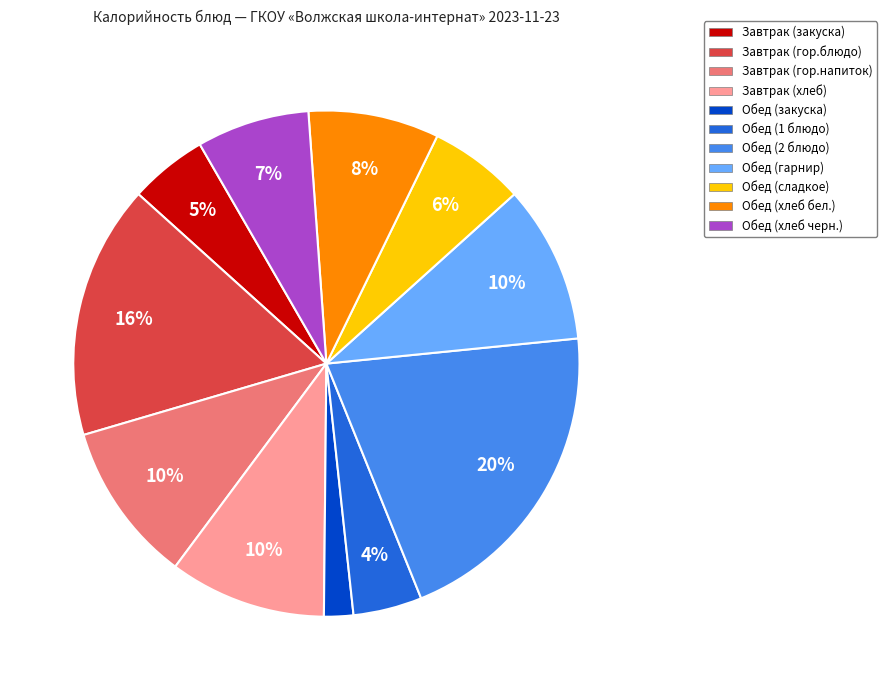

To the nearest percent, what percentage of the pie is Обед (сладкое)?

6%